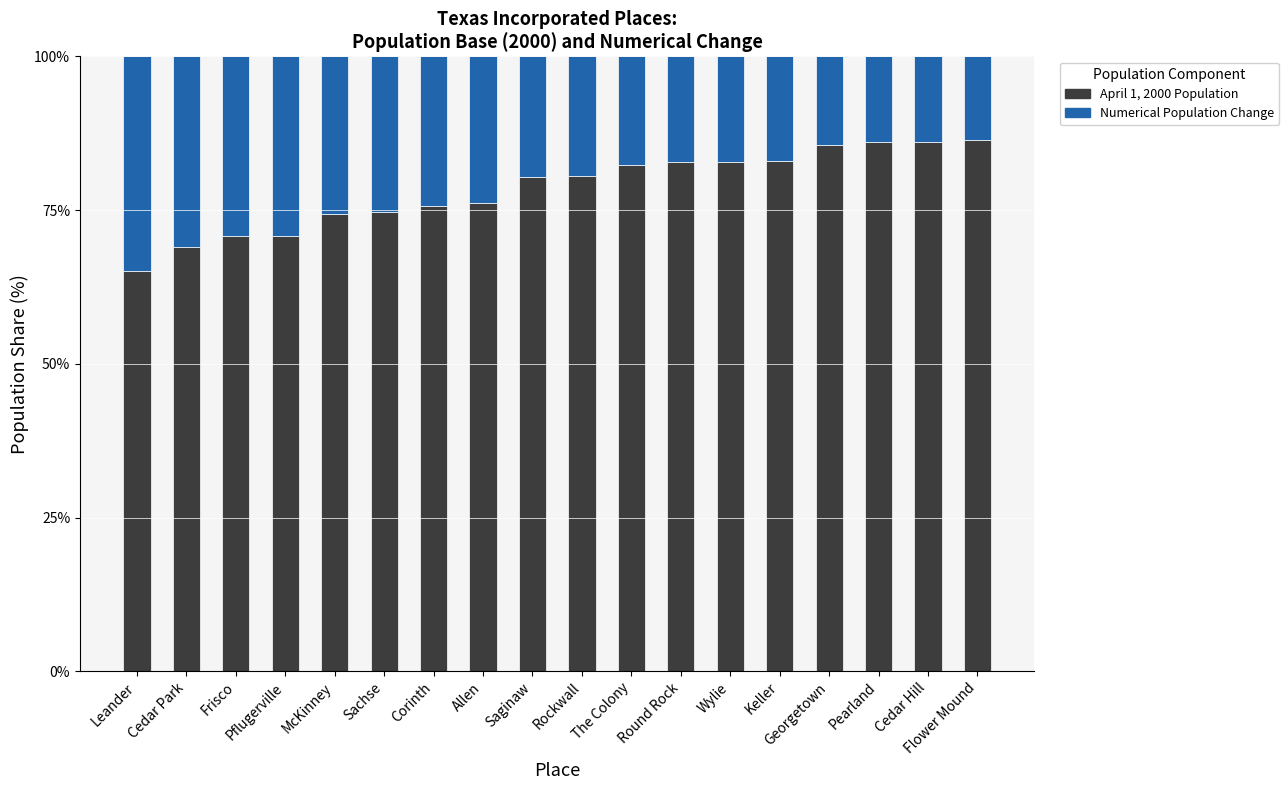

What is the difference between the maximum and second lowest values in the April 1, 2000 Population series?

17.5